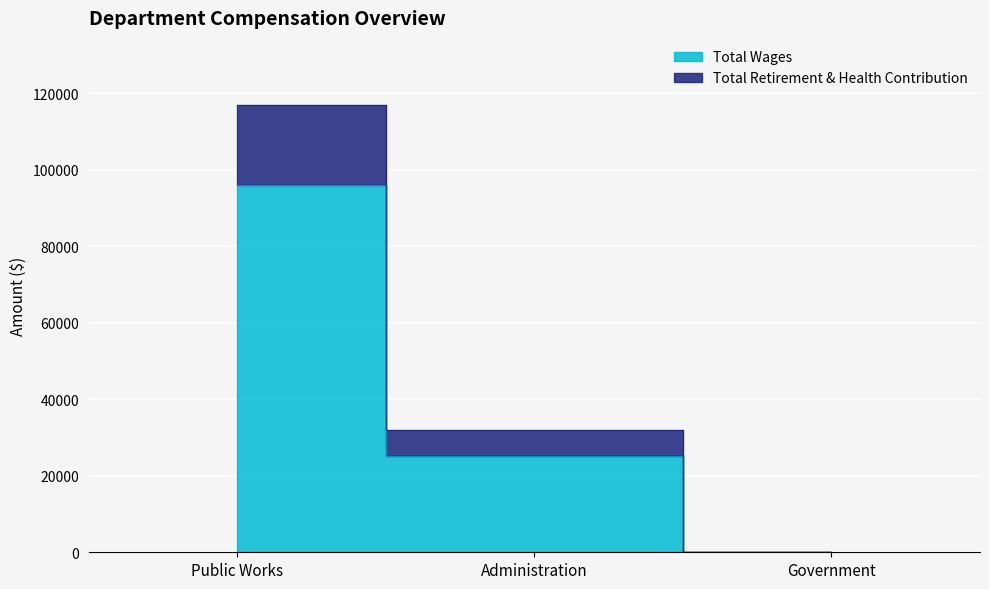

Reading right to left, what are all the values shown in this chart?

Total Wages: 0	25100	95988
Total Retirement & Health Contribution: 0	32100	116988